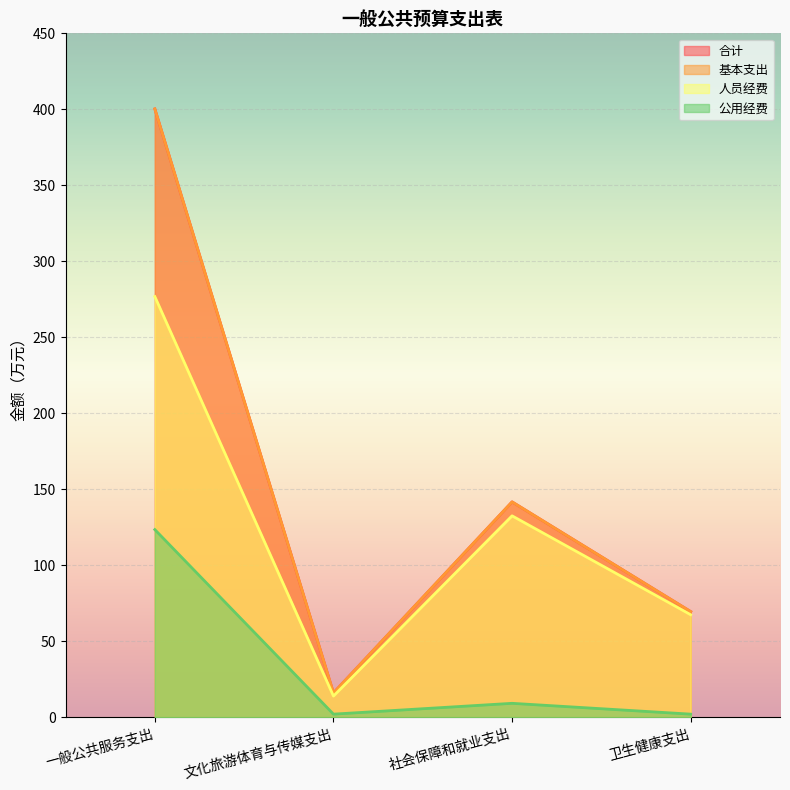

True or false: 合计 has more than 1 interior local peaks.

False